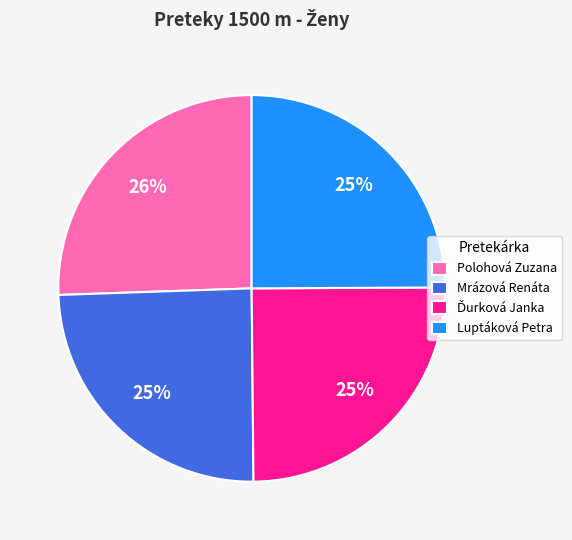

Which has a higher value, Luptáková Petra or Polohová Zuzana?

Polohová Zuzana